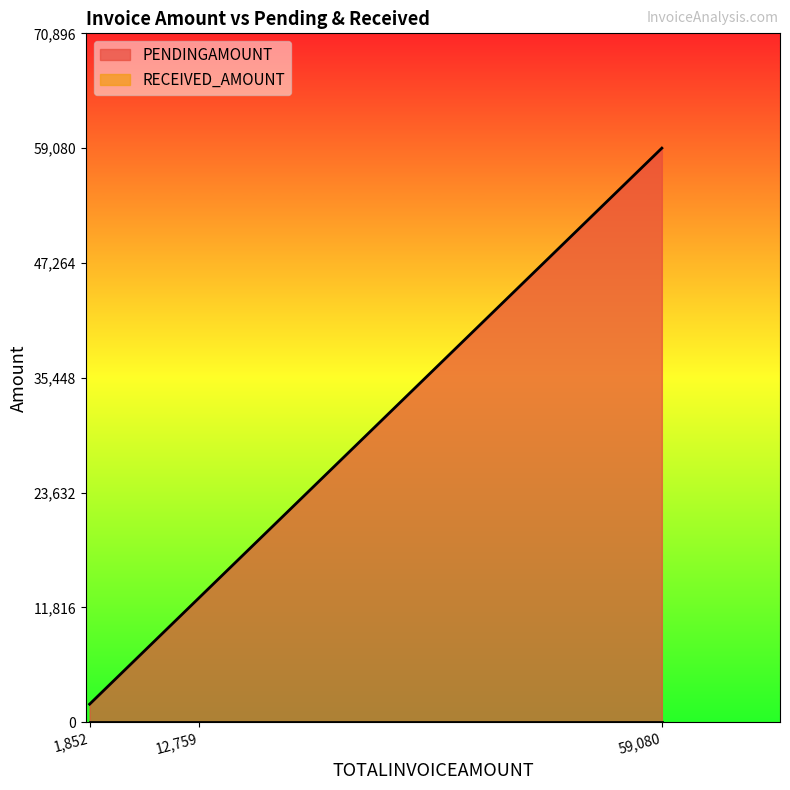

At which category is the sum across all series the highest?

59,080